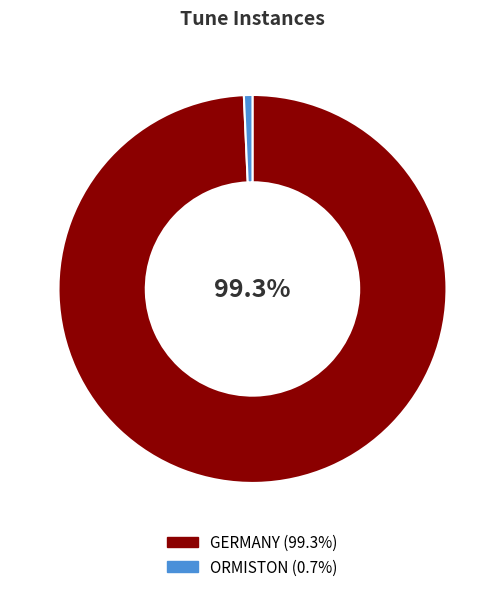

What portion of the pie excludes GERMANY?

0.7%